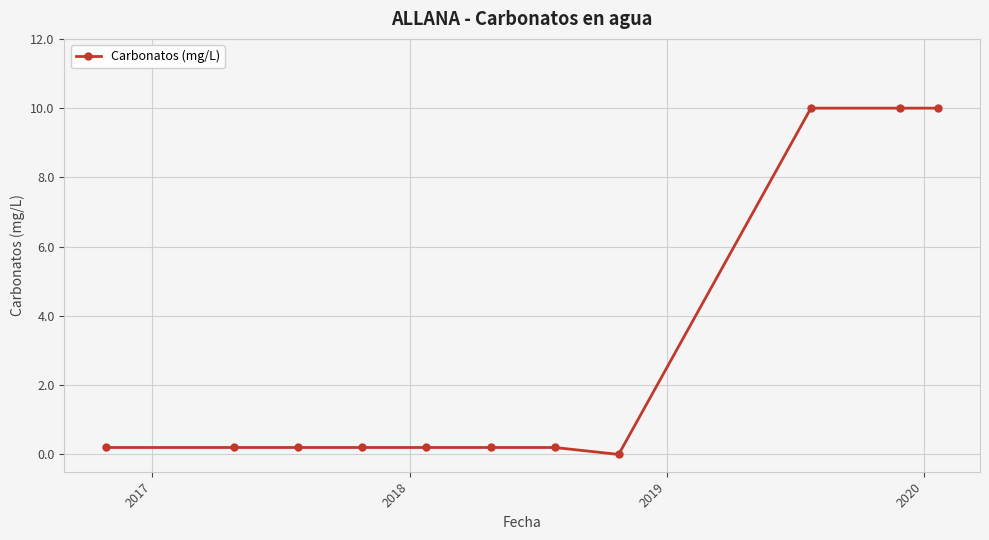

What is the difference between the maximum and minimum values?

10.0